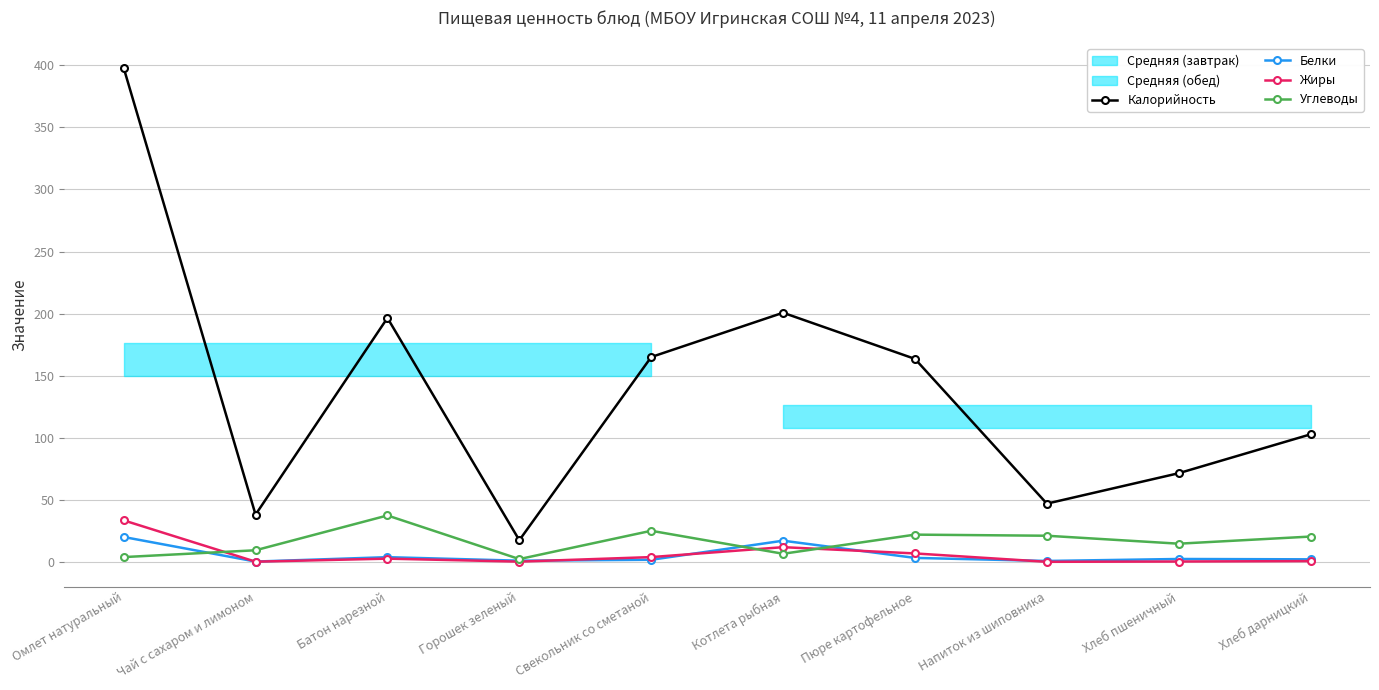

At which category does Углеводы reach its first local peak?

Батон нарезной